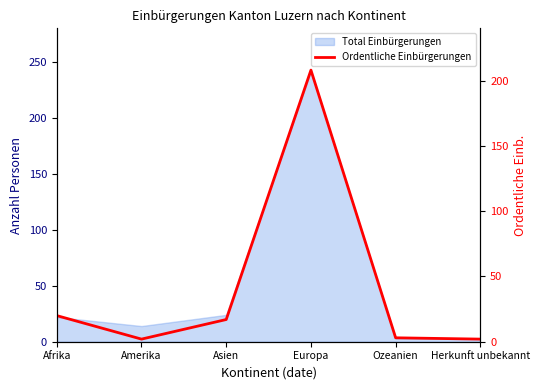

What is the value of the 4th point from the left?

208